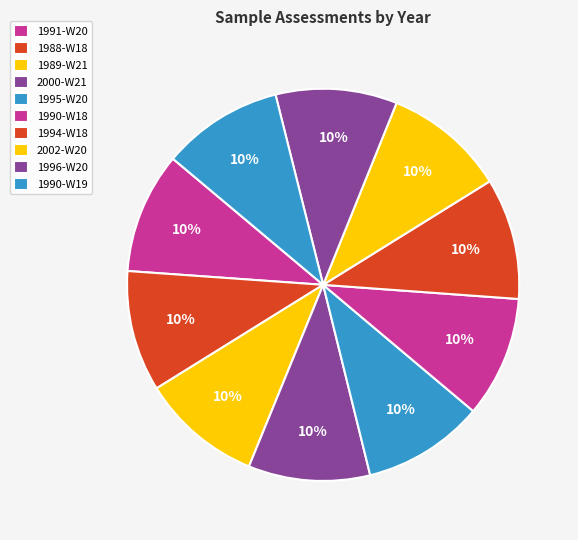

Which category has the smallest portion of the pie?

1988-W18